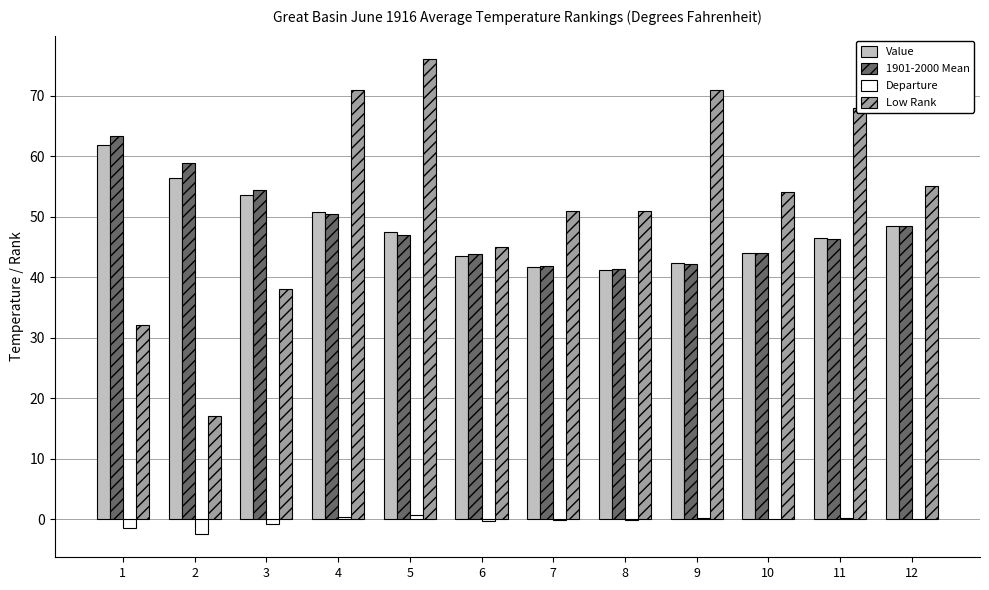

What is the sum of the Departure values at 2 and 12?

-2.4